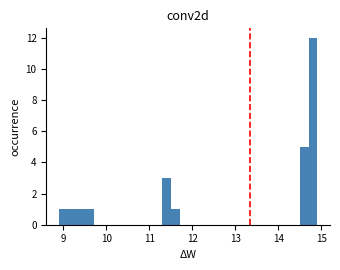

Read against the x-axis, roughly where is the centre of the tallest bar?

14.8